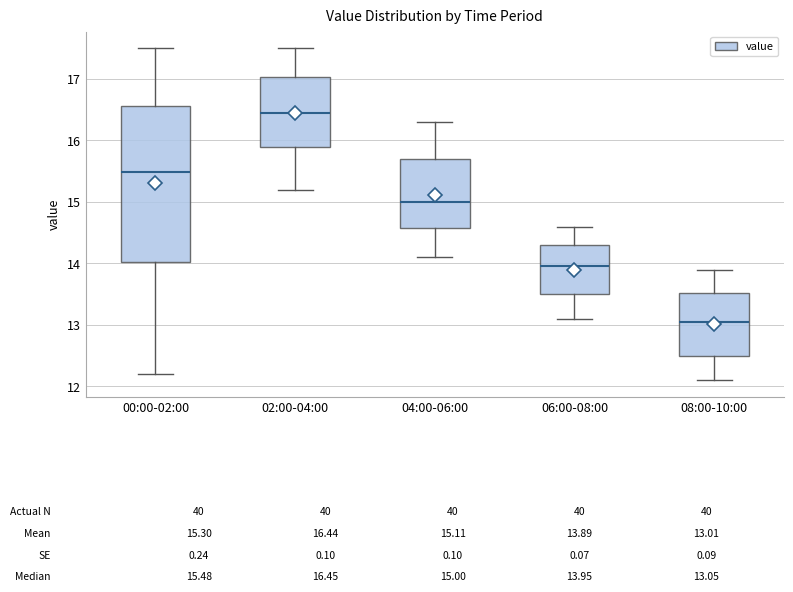

Which box's median line is the highest?

02:00-04:00